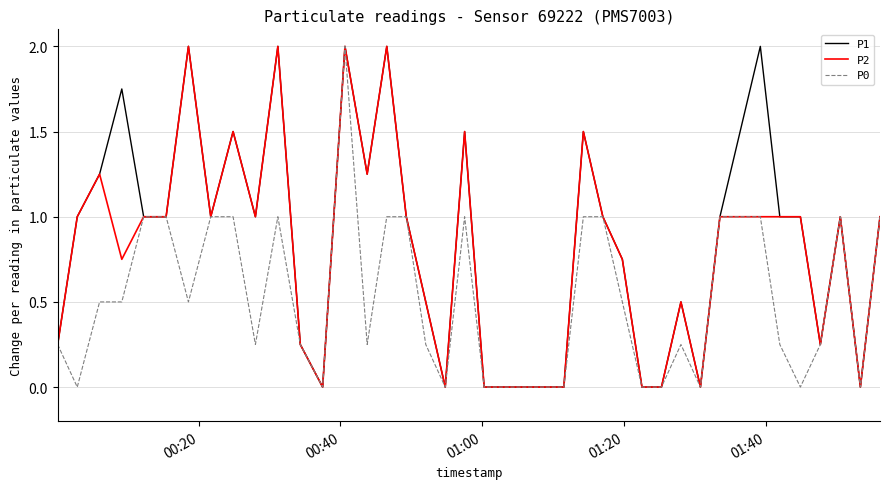

List the series in order of their overall mean, highest first.

P1, P2, P0